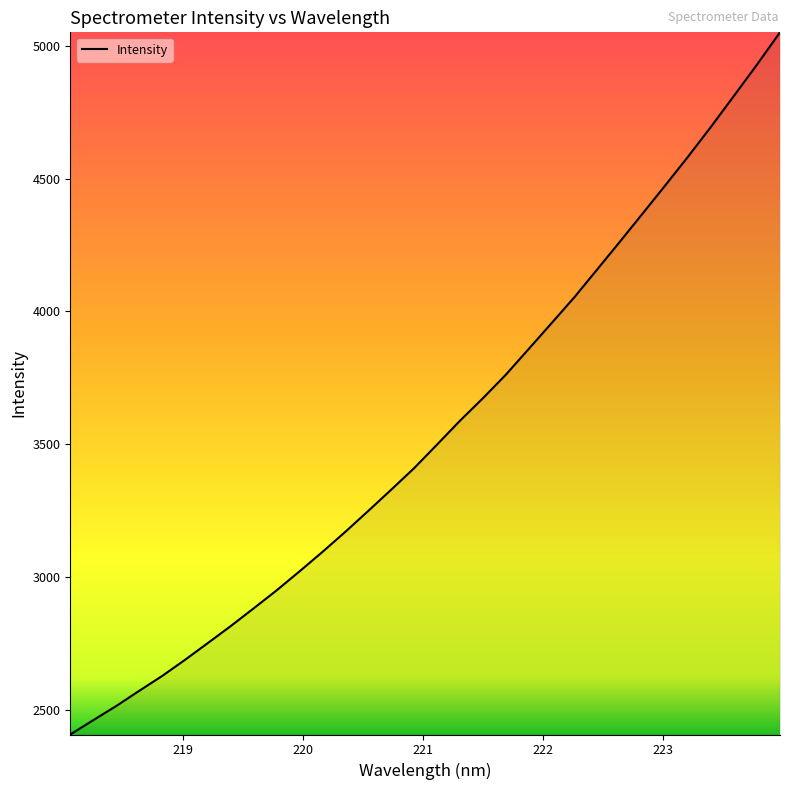

What is the greatest value displayed?

5050.5